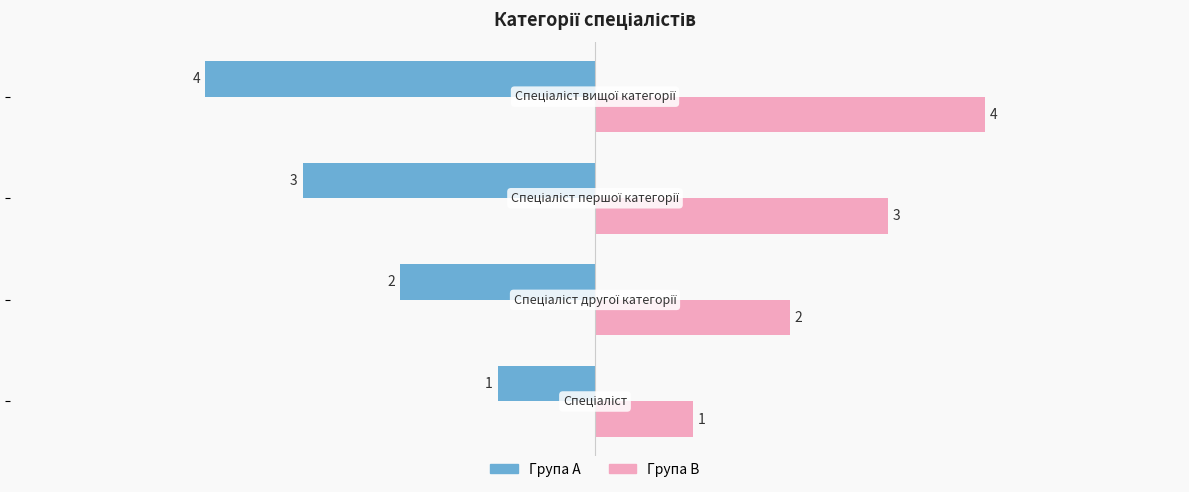

Which series has the largest total across all categories?

Група B